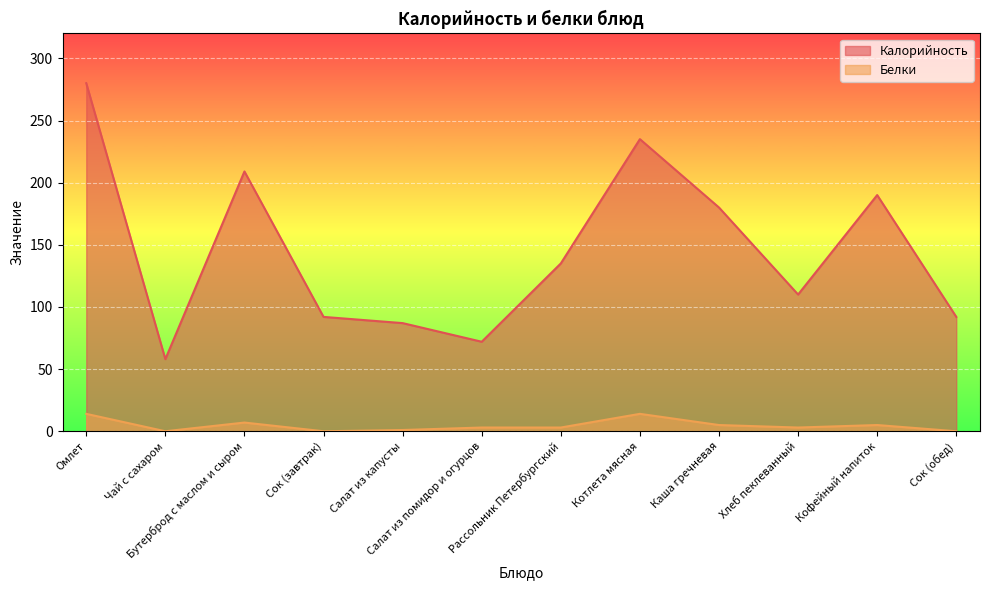

What is the minimum value for Калорийность?

58